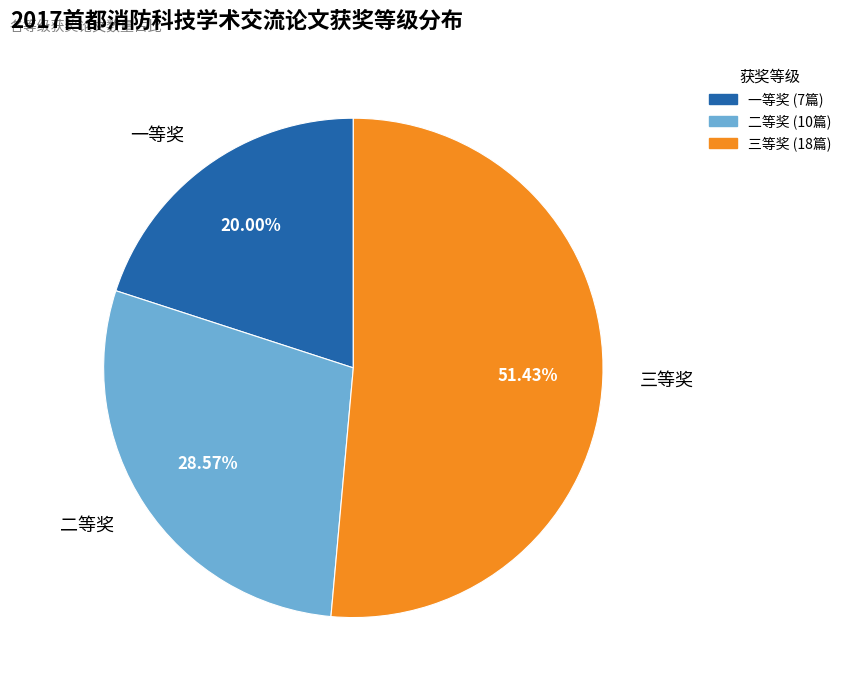

Count the number of slices in the pie.

3